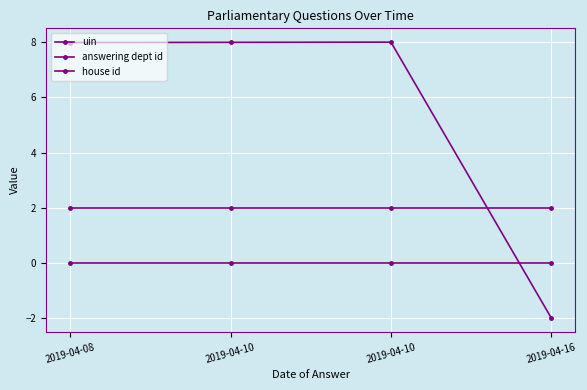

At which label is uin closest to 2?

2019-04-16